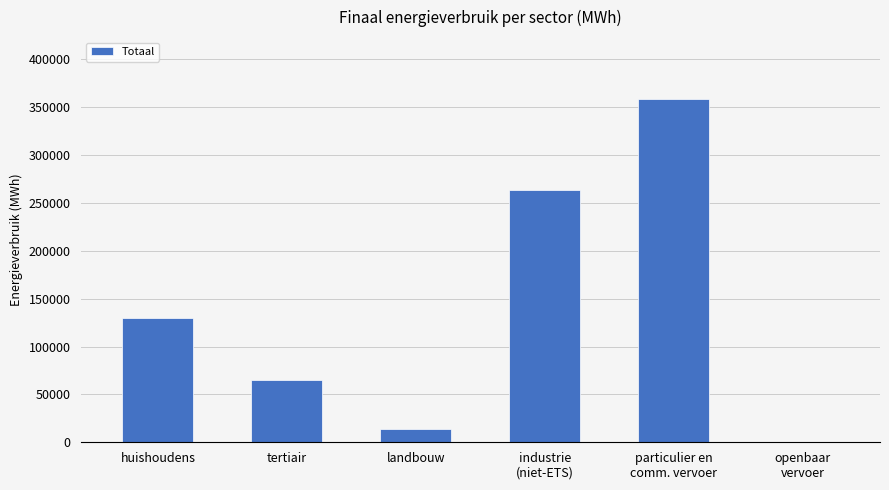

Reading left to right, extract all data points from this chart.

huishoudens=129412.6	tertiair=64560.8	landbouw=14223.3	industrie
(niet-ETS)=263770.3	particulier en
comm. vervoer=358585.2	openbaar
vervoer=683.1